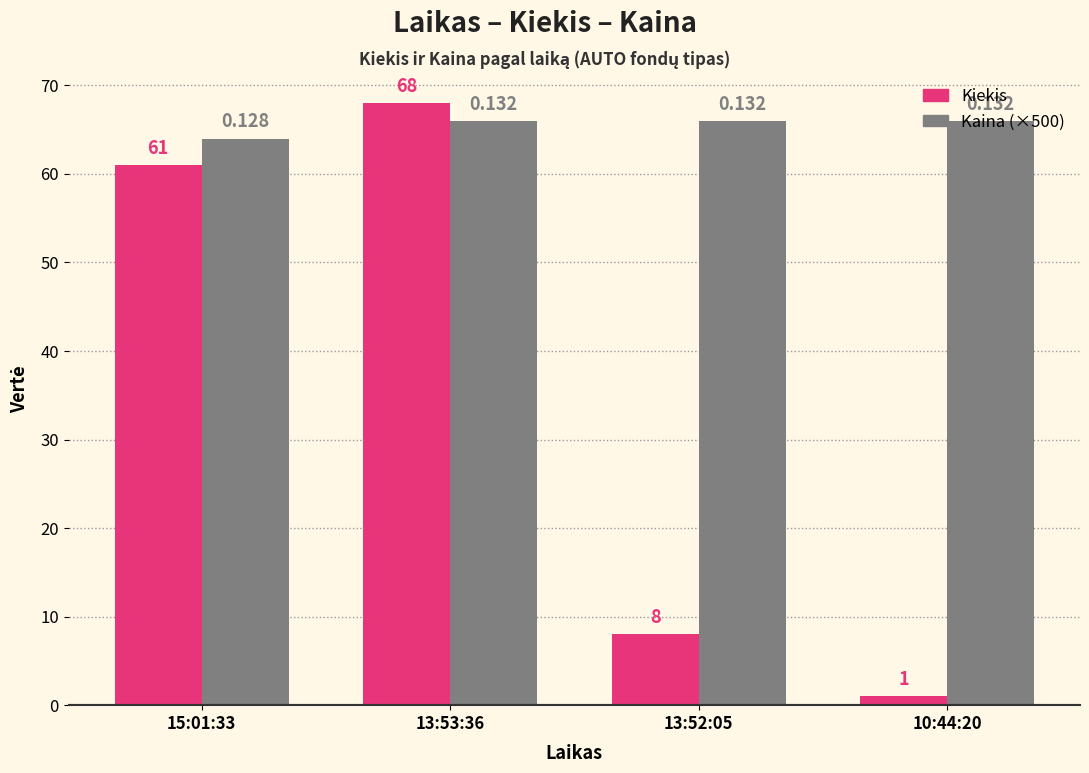

Which series has the widest spread of values?

Kiekis